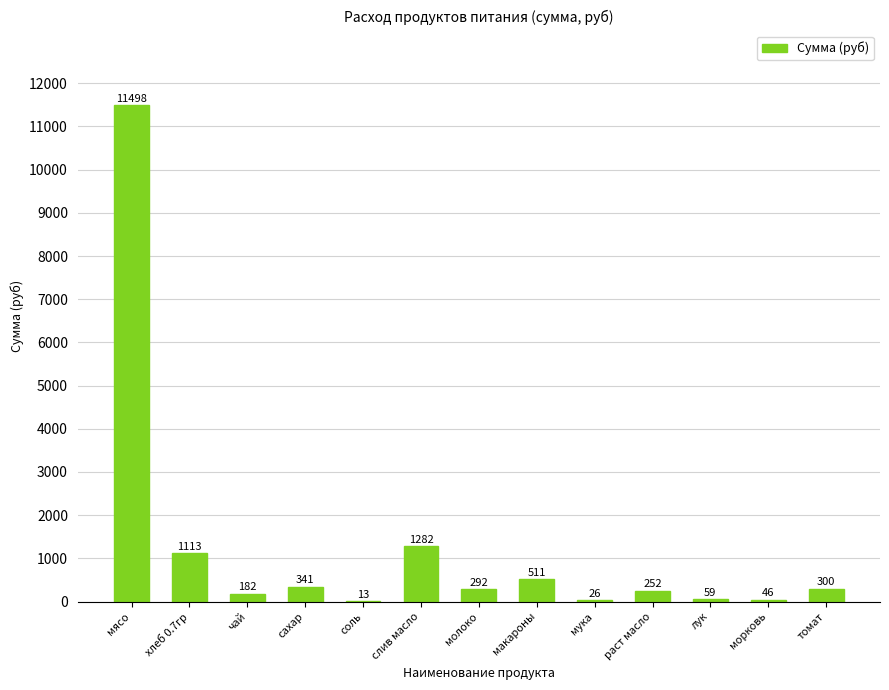

What is the sum of all values?

15914.1